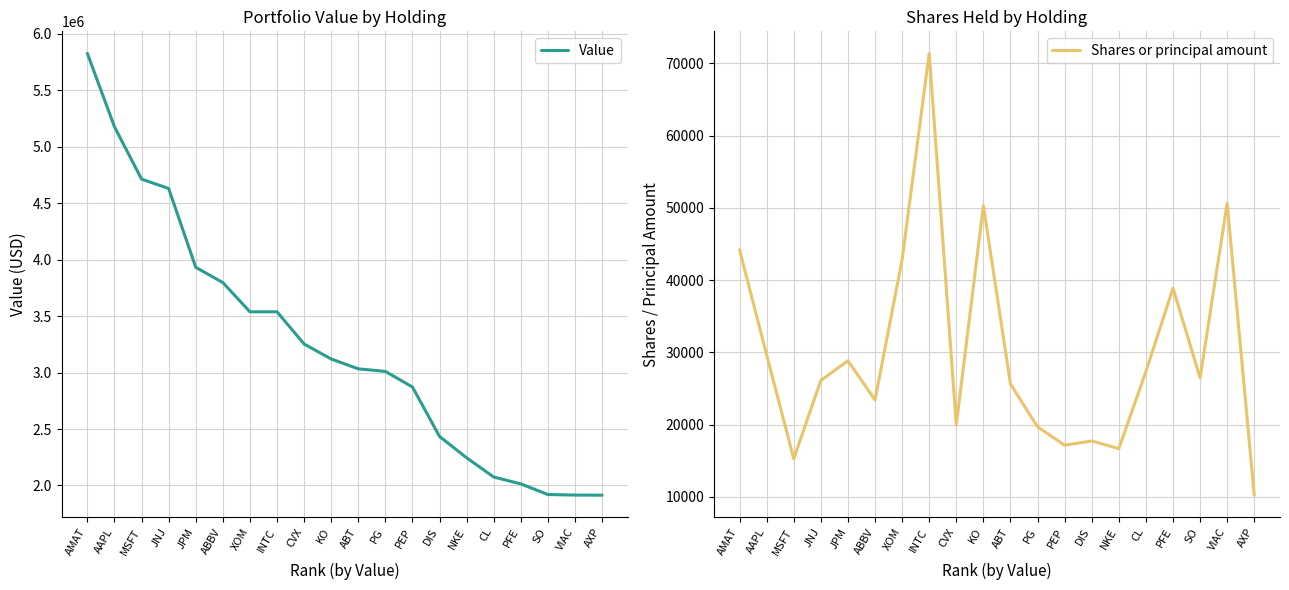

What is the sum of all Value values?

64955000